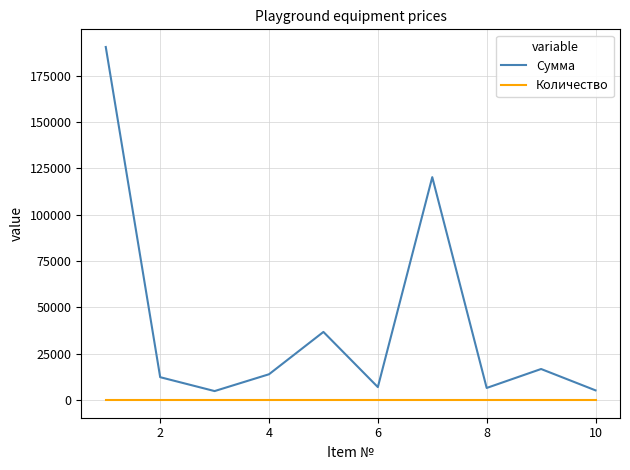

What is the minimum value shown in the chart?

1